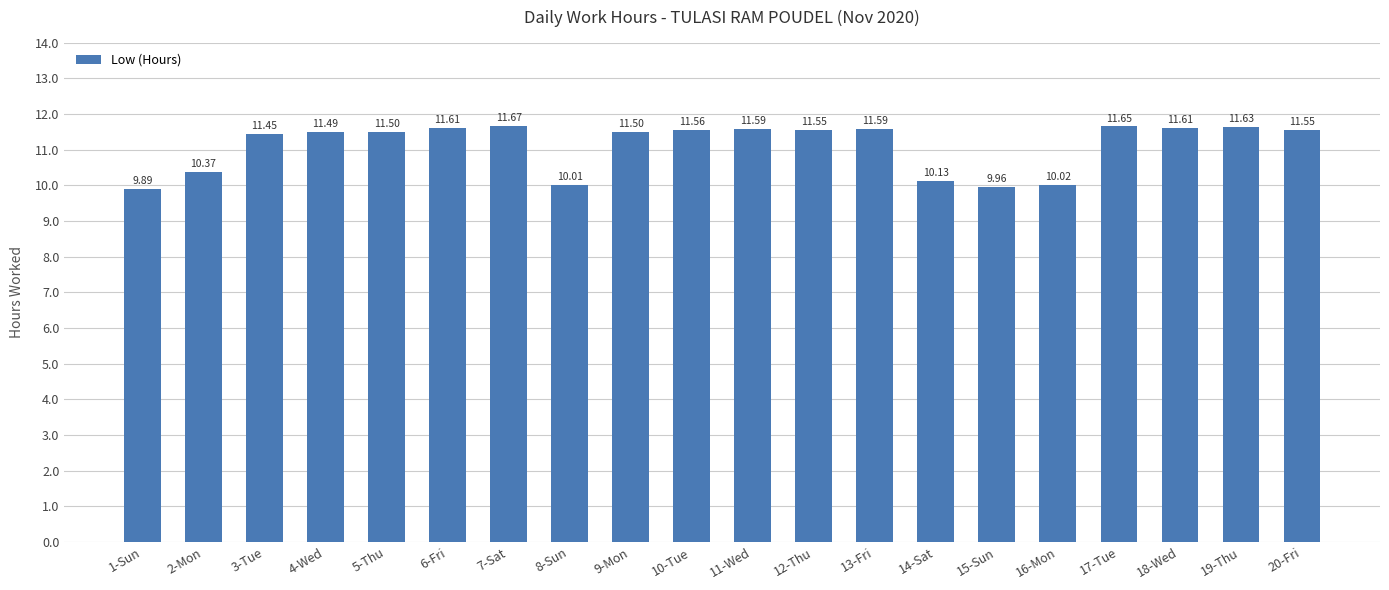

Approximately how many times larger is the value at 1-Sun compared to 19-Thu?

0.9